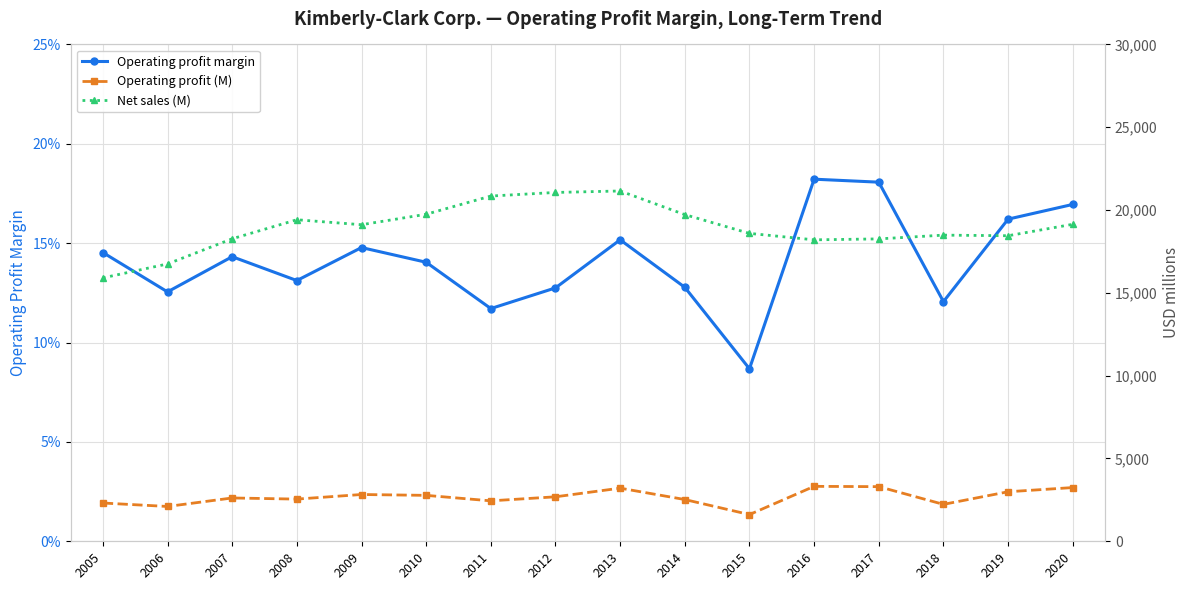

What is the maximum value shown in the chart?

21152.0